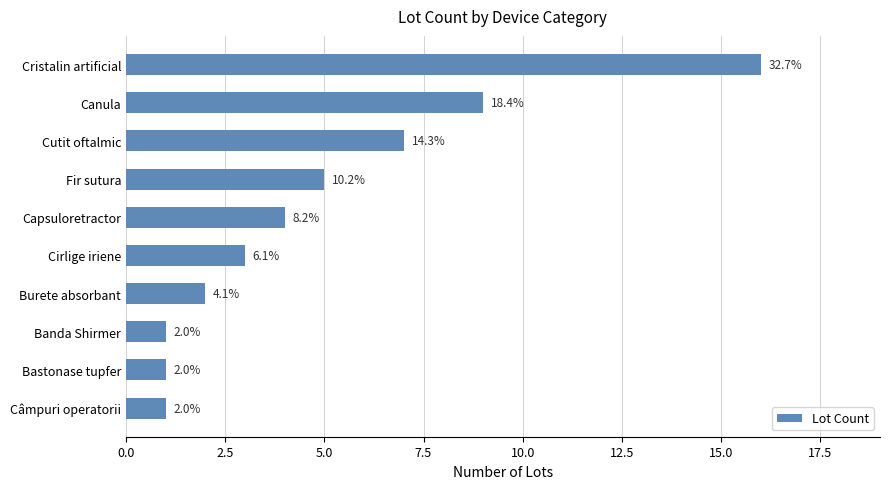

Are the bars horizontal?

Yes